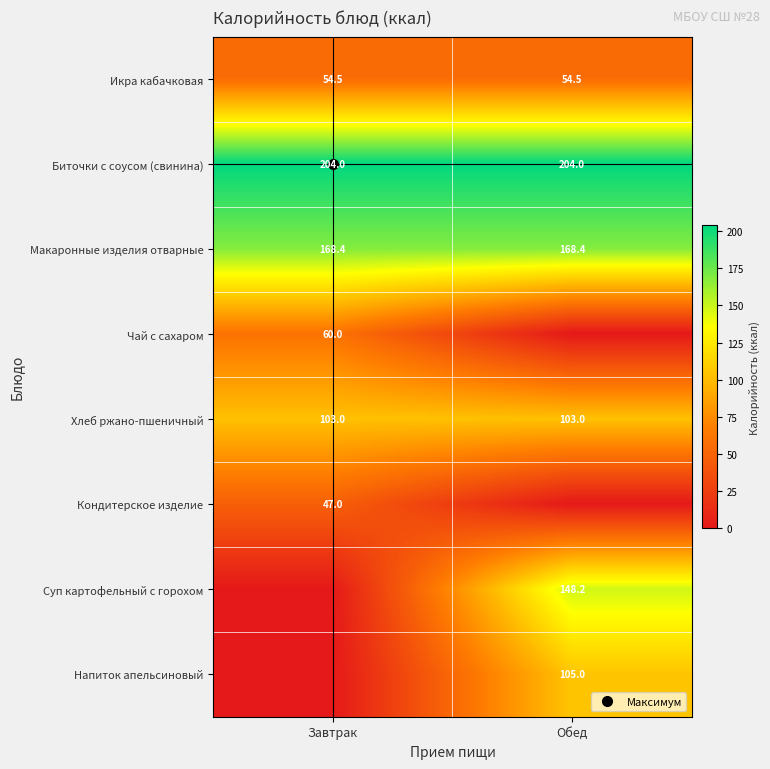

What is the average value of the Суп картофельный с горохом series?

74.1